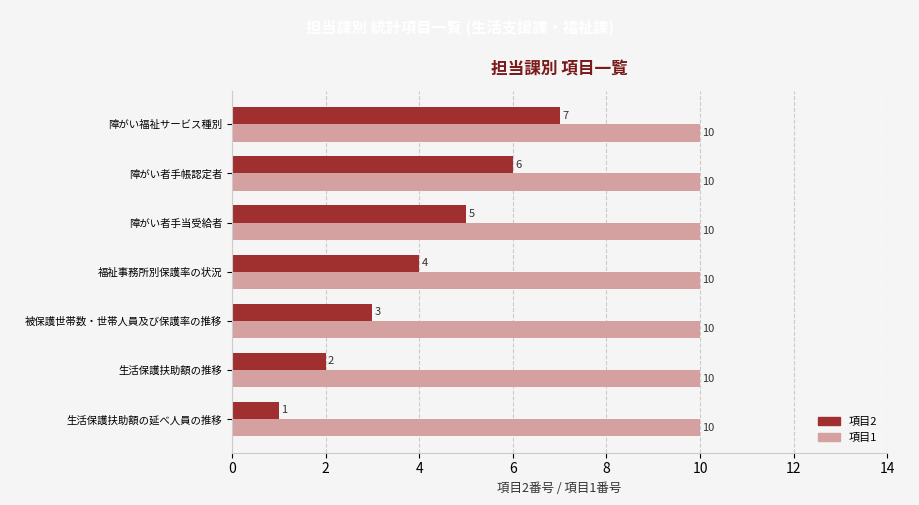

How many series are shown in this chart?

2